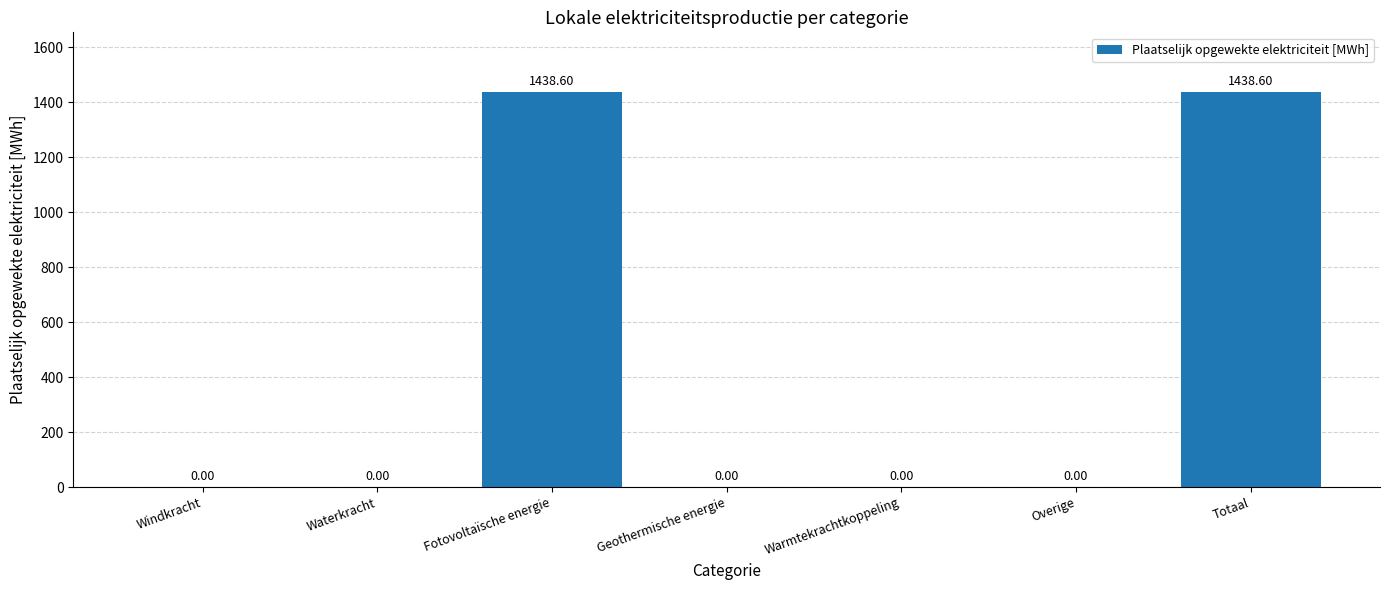

How many series are shown in this chart?

1